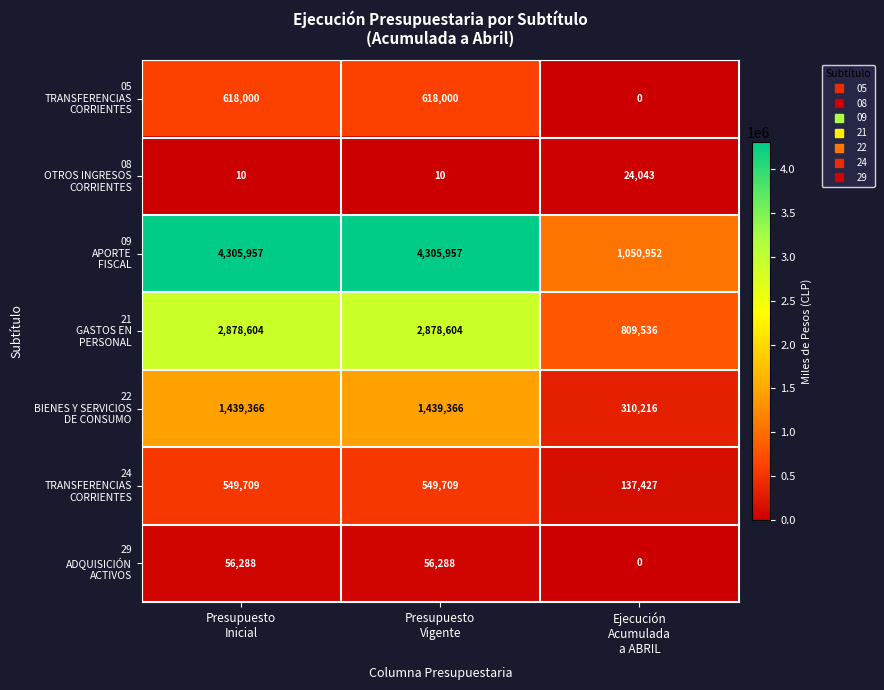

What is the greatest value displayed?

4305957